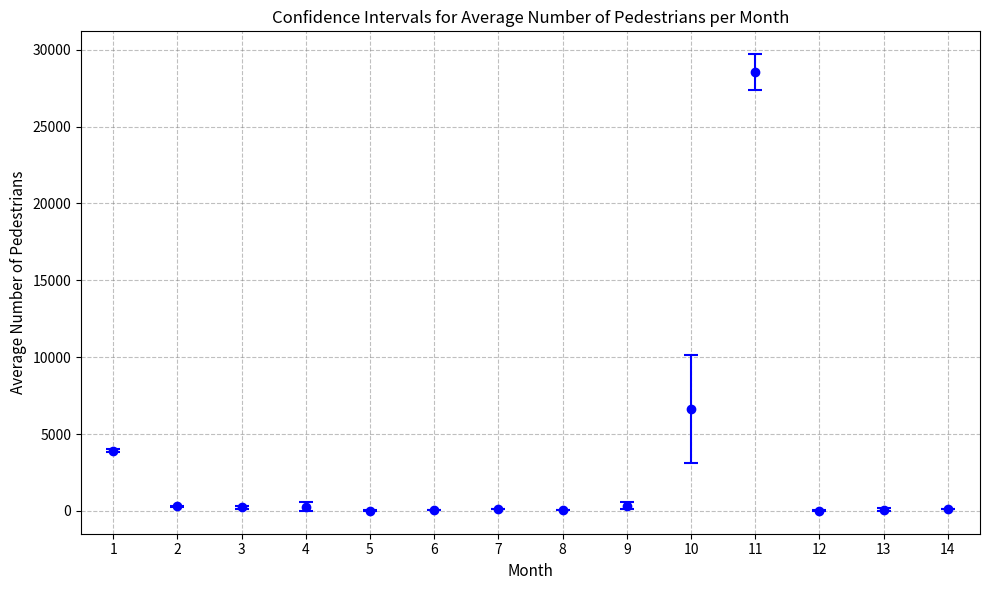

True or false: the data has more than 0 interior local peaks.

True